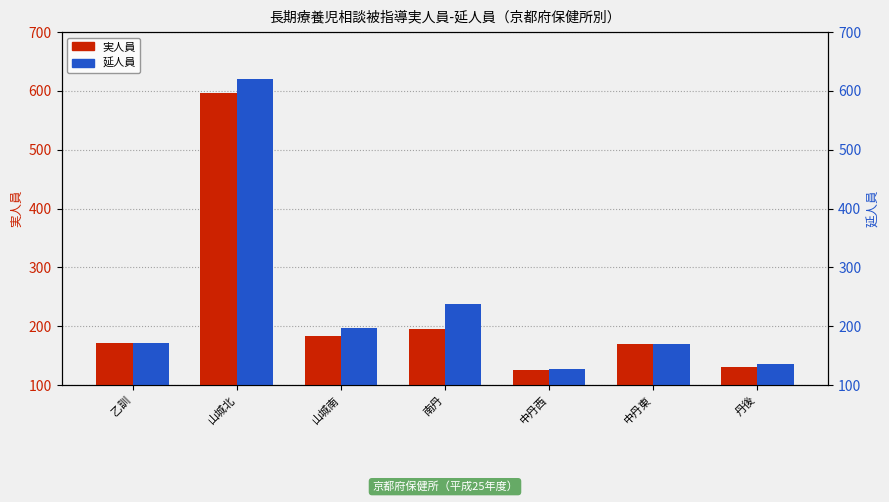

How many series are shown in this chart?

2